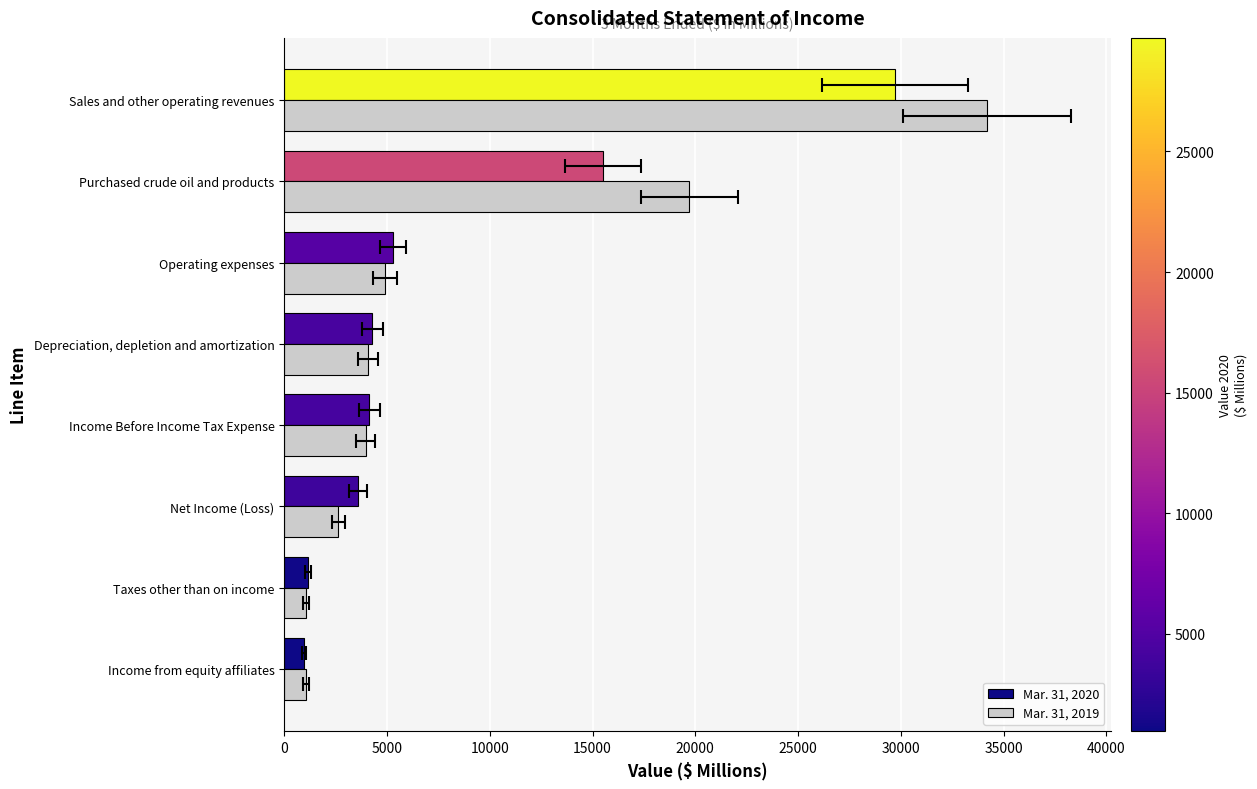

What is the difference between the maximum and minimum values in the Mar. 31, 2019 series?

33128